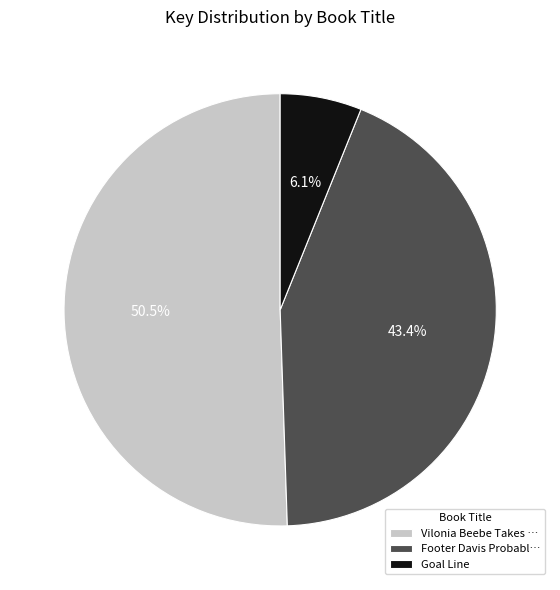

Which slice is the smallest?

Goal Line